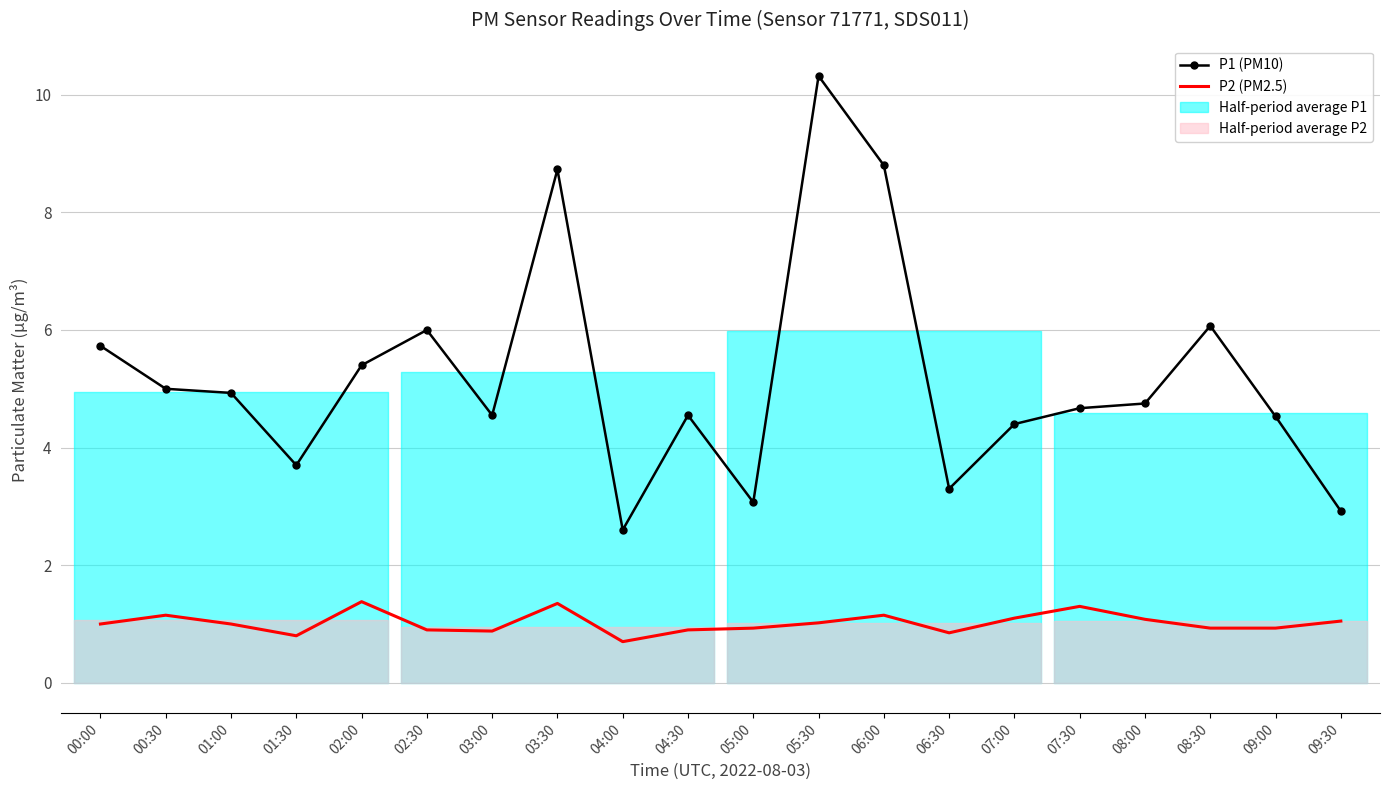

What is the difference between the P2 (PM2.5) values at 05:30 and 07:00?

0.1